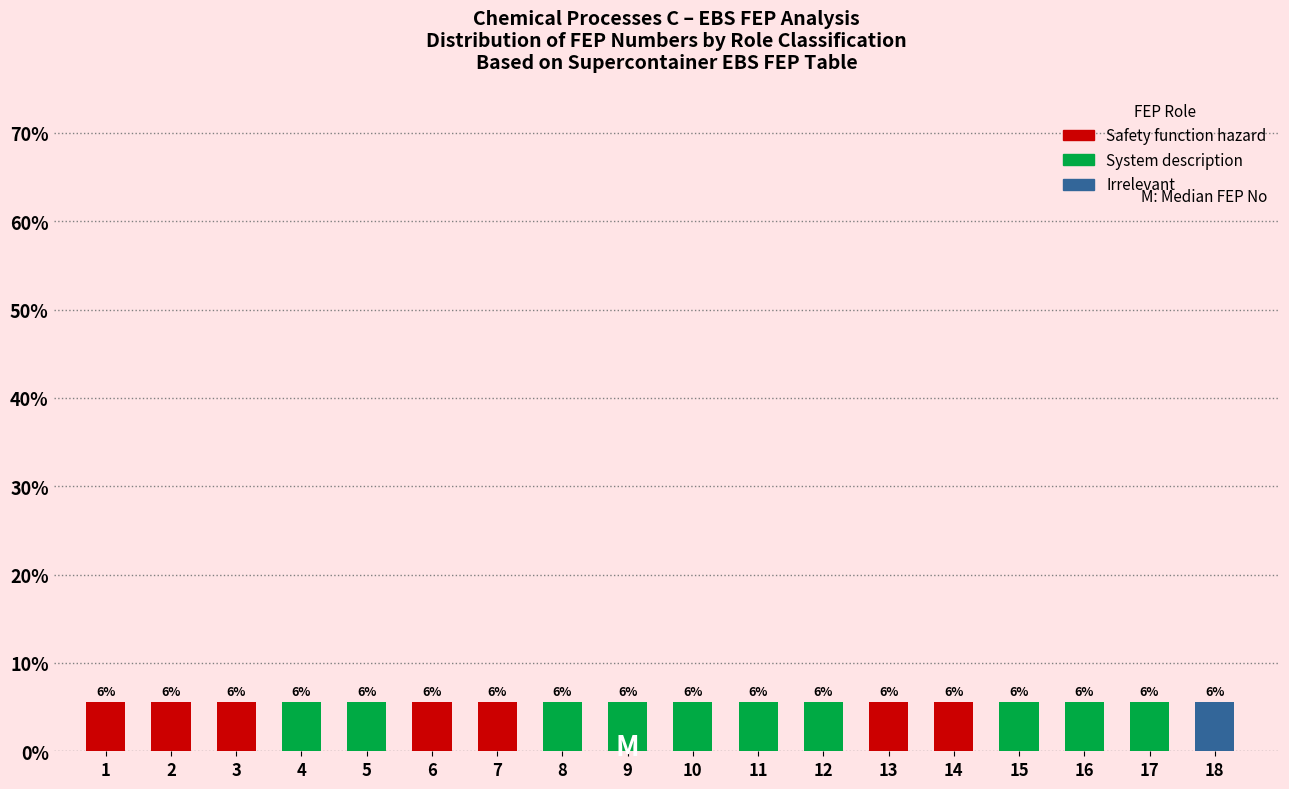

What is the total value across all series at 2?

5.6